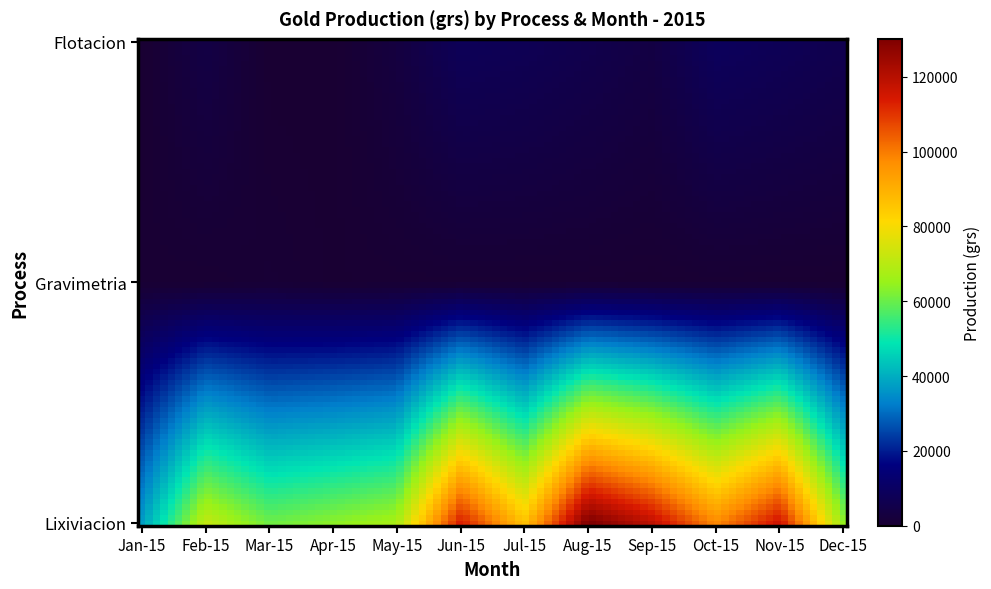

Which series has the largest range (max minus min)?

Lixiviacion